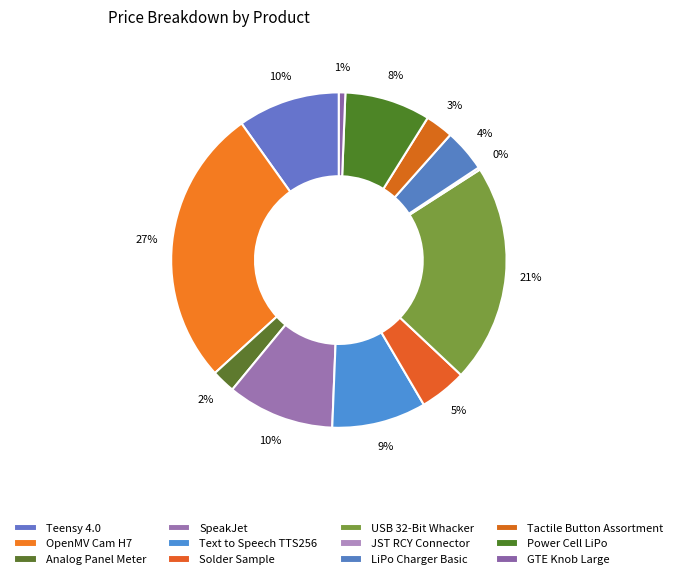

Rank the categories by value from lowest to highest.

JST RCY Connector, GTE Knob Large, Analog Panel Meter, Tactile Button Assortment, LiPo Charger Basic, Solder Sample, Power Cell LiPo, Text to Speech TTS256, Teensy 4.0, SpeakJet, USB 32-Bit Whacker, OpenMV Cam H7